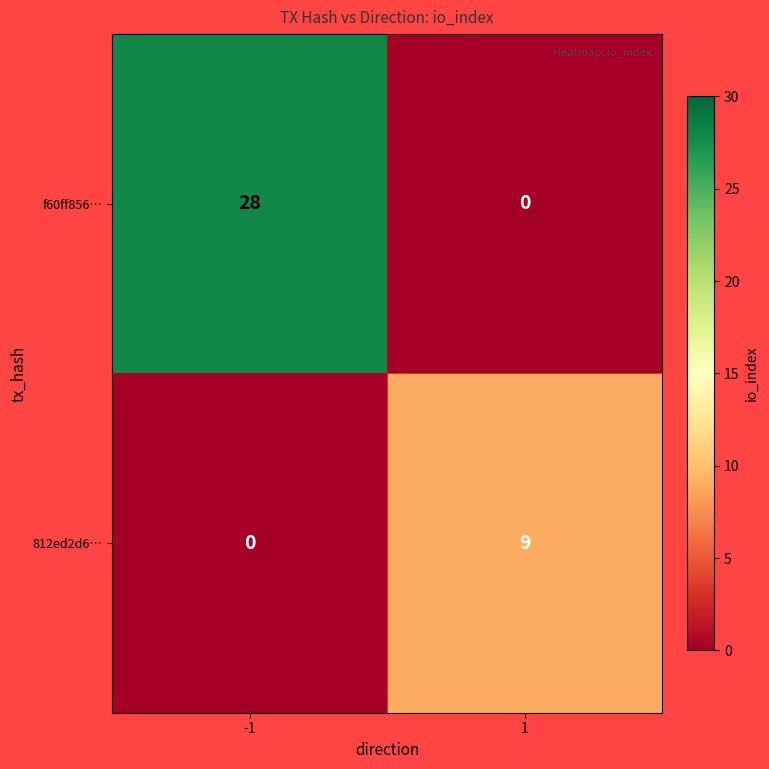

Which label corresponds to the largest value in the chart?

-1